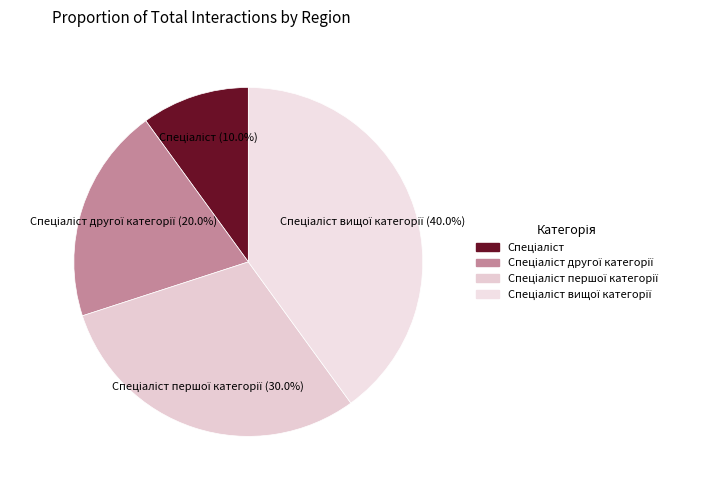

Is there a majority slice in this chart?

No